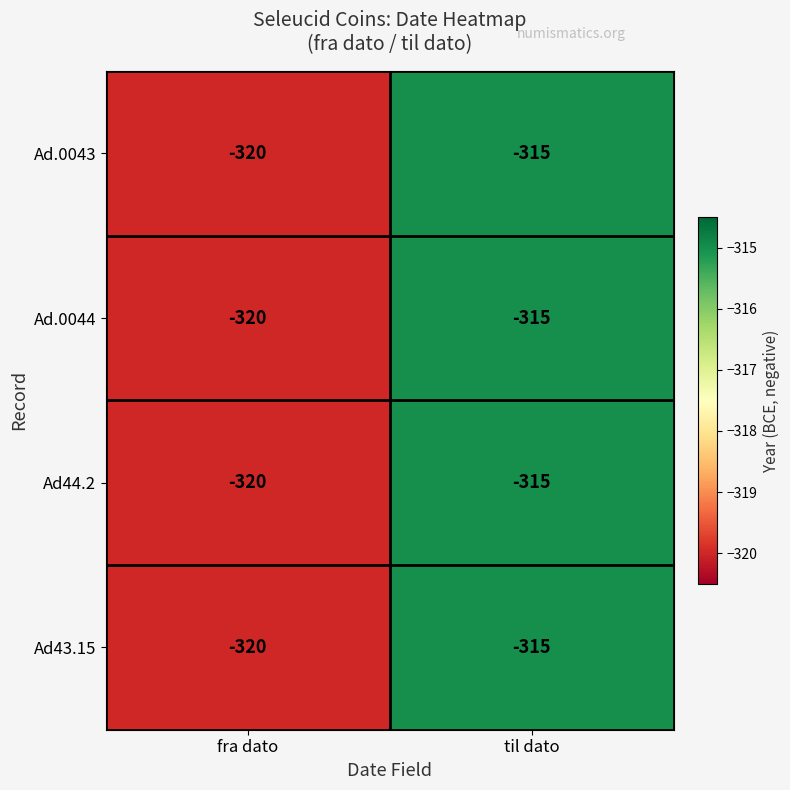

What is the approximate value of Ad.0043 at fra dato?

-320